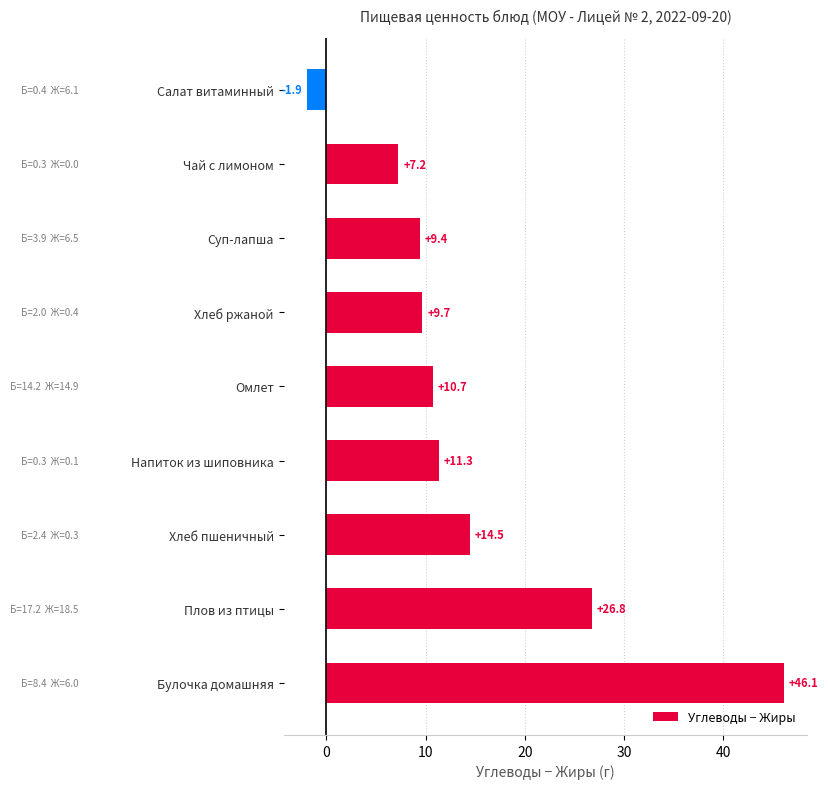

Reading top to bottom, what are all the values shown in this chart?

-1.9	7.2	9.4	9.7	10.7	11.3	14.5	26.8	46.1